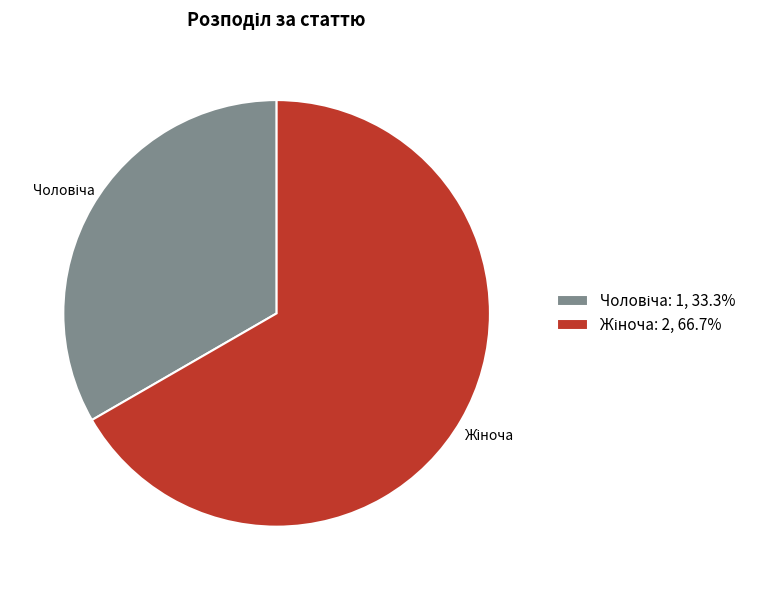

Is there a majority slice in this chart?

Yes